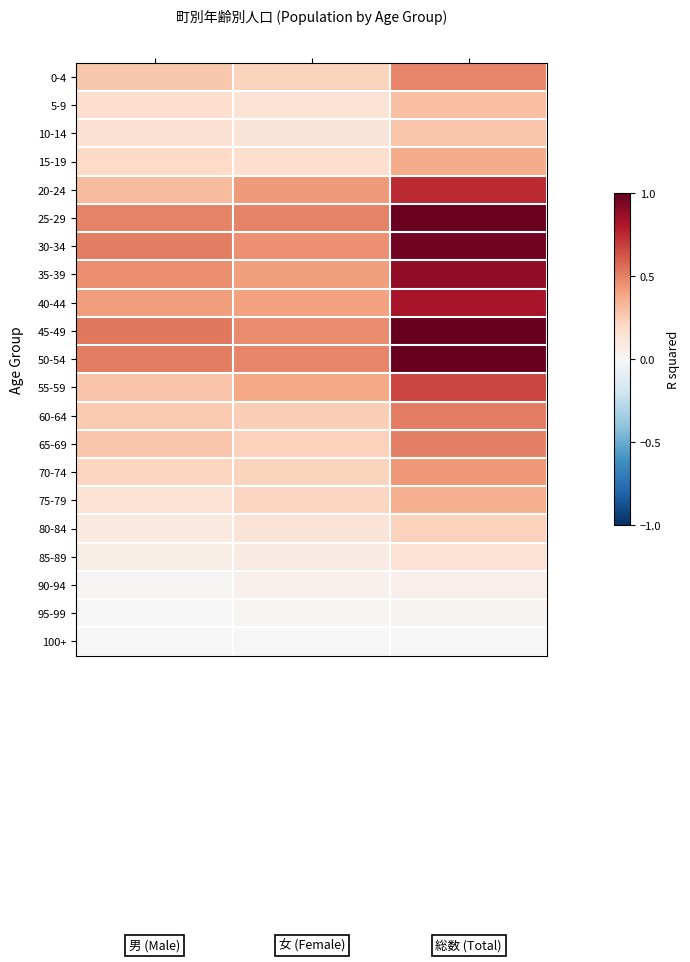

How many categories are shown in the chart?

3